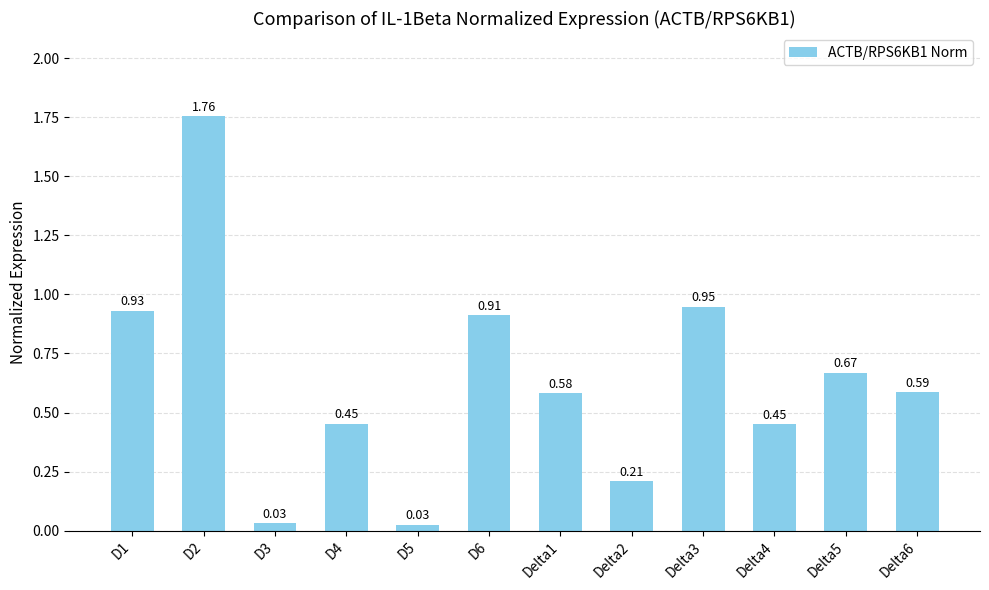

What is the change in value from D6 to Delta6?

-0.3